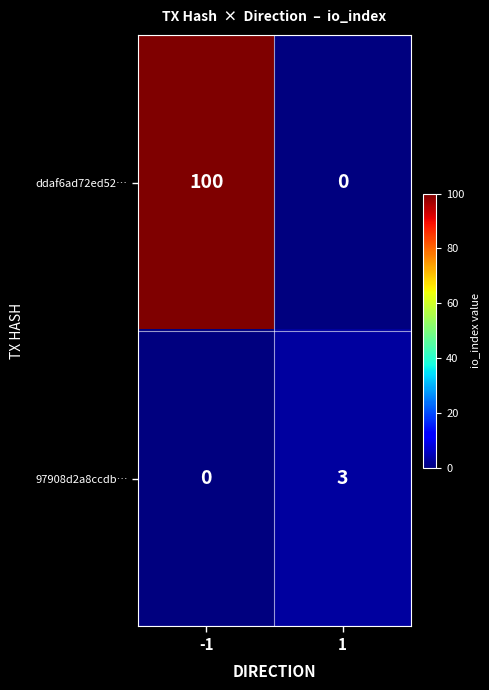

Rank the series by their maximum value, from highest to lowest.

ddaf6ad72ed52…, 97908d2a8ccdb…